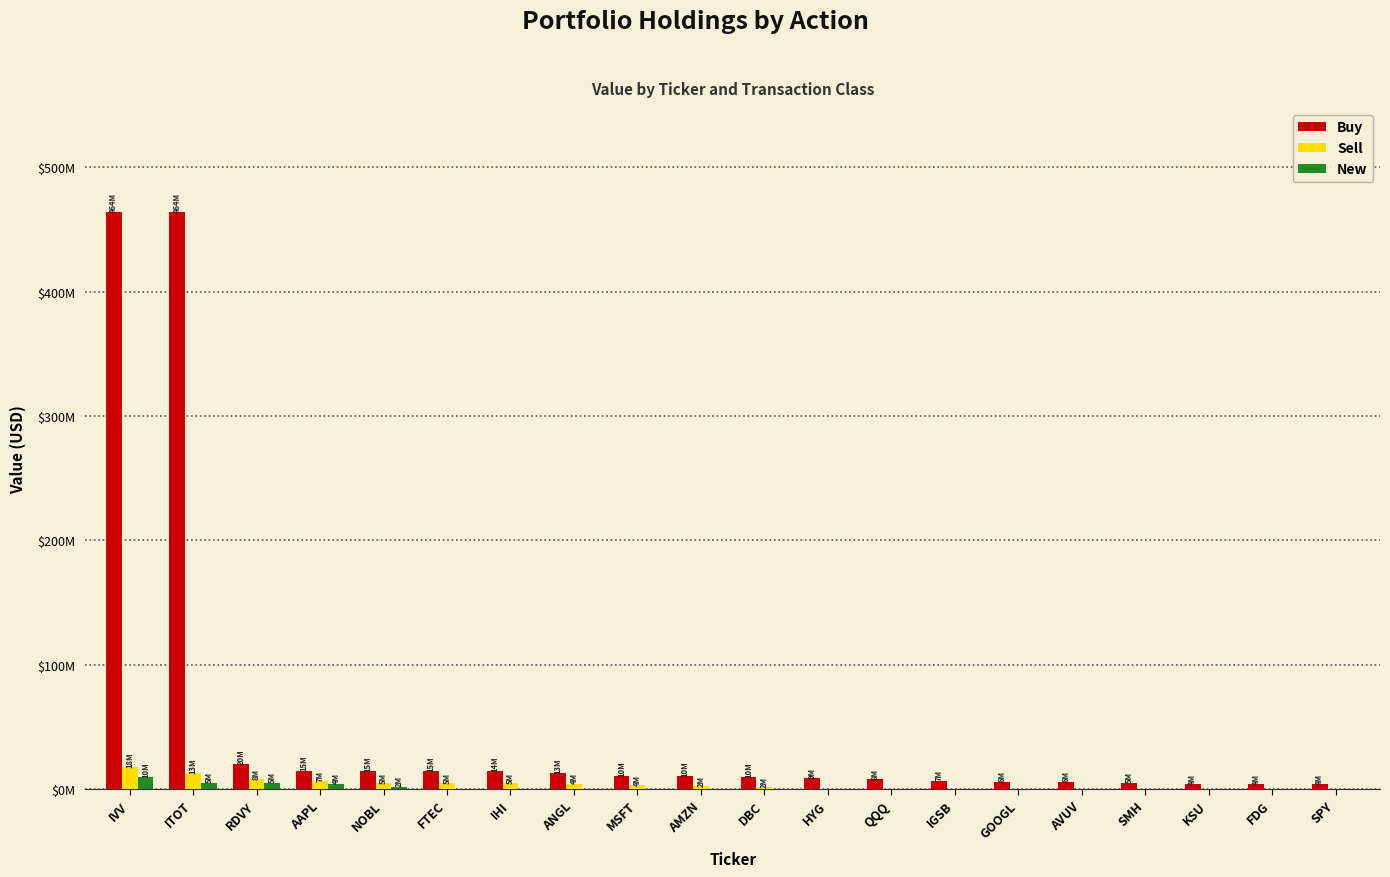

What are all the series names shown in the legend?

Buy, Sell, New